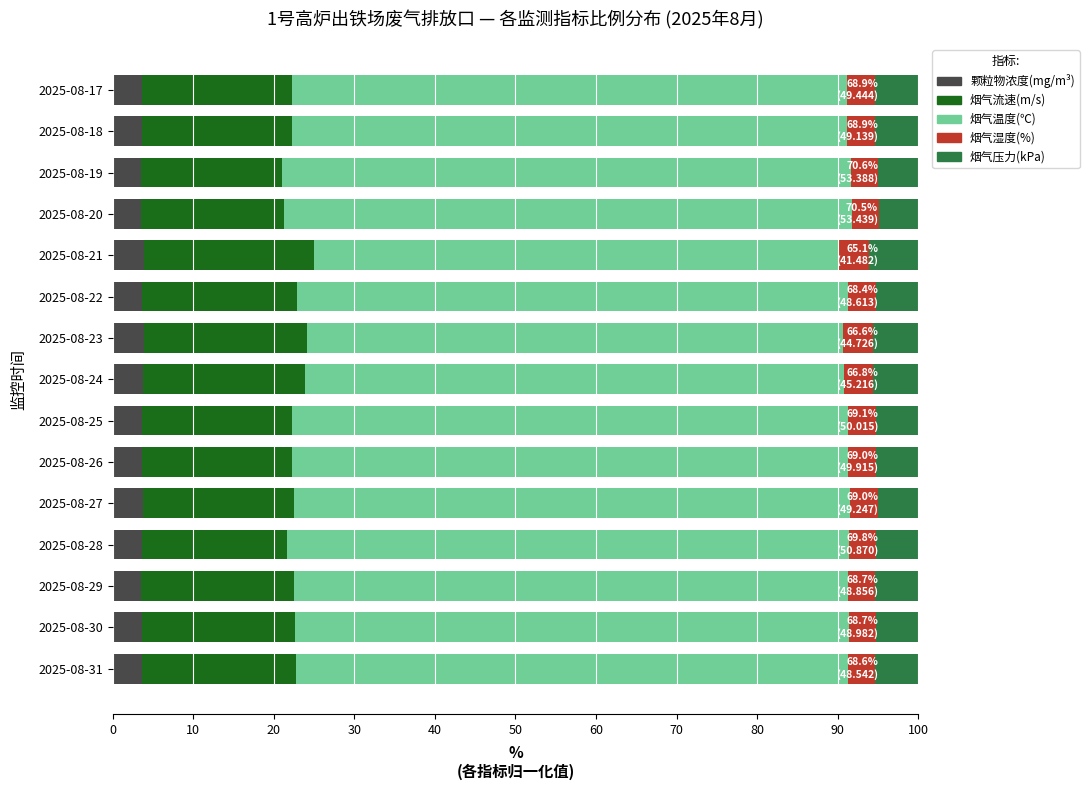

What is the total value across all series at 2025-08-20?

100.0